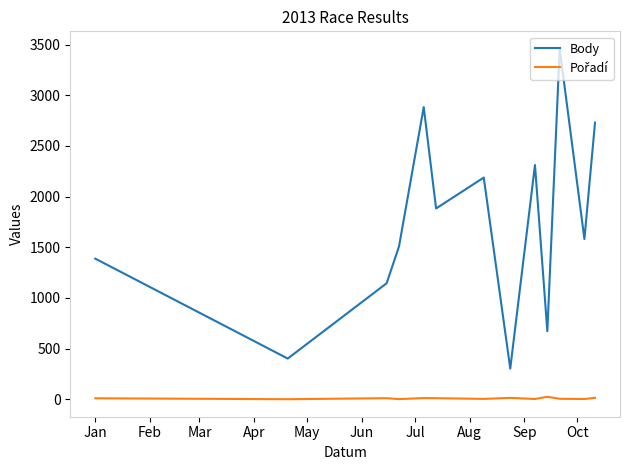

How many lines are shown in the chart?

2